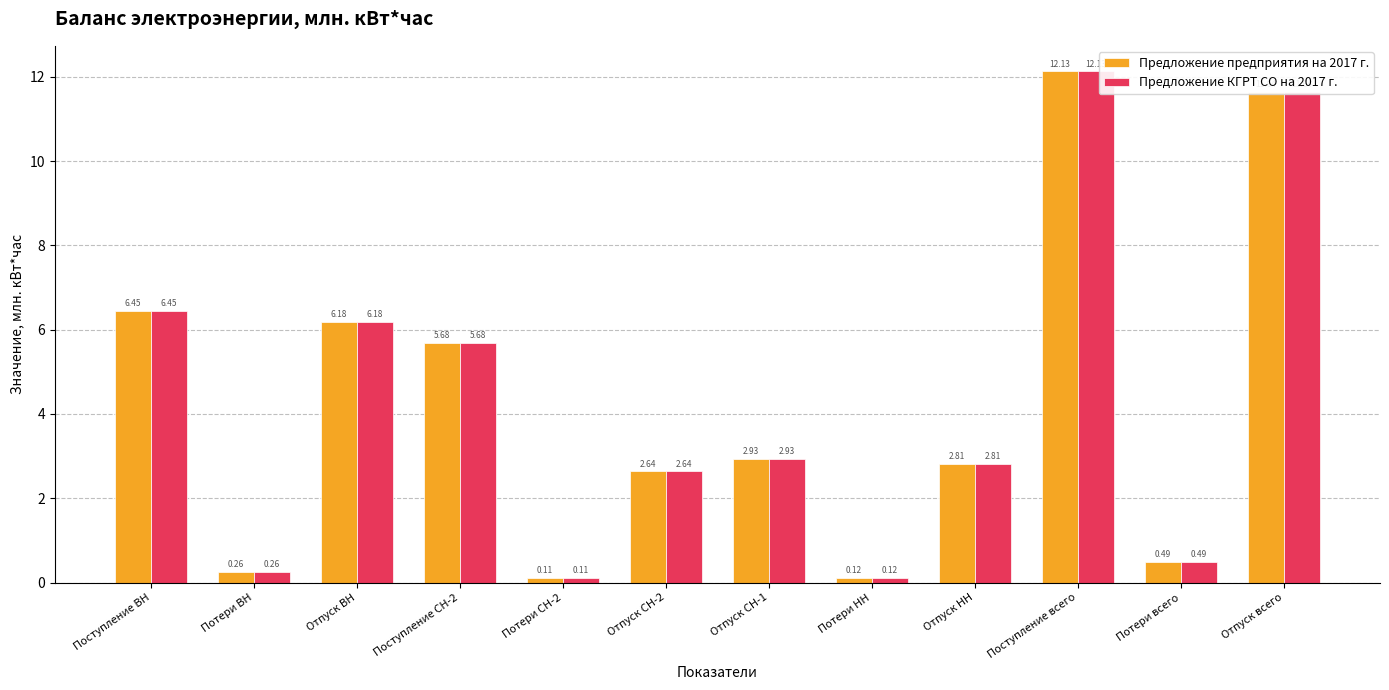

Where does the Предложение предприятия на 2017 г. series first go above 2?

Поступление ВН